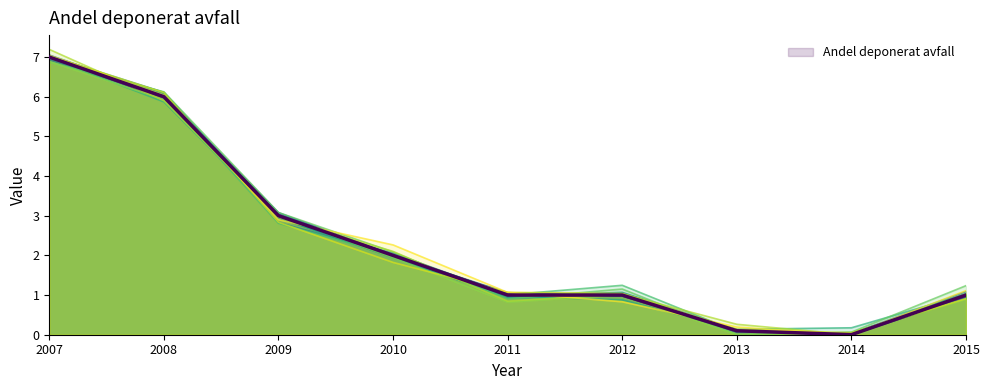

What is the change in value from 2009 to 2013?

-2.9